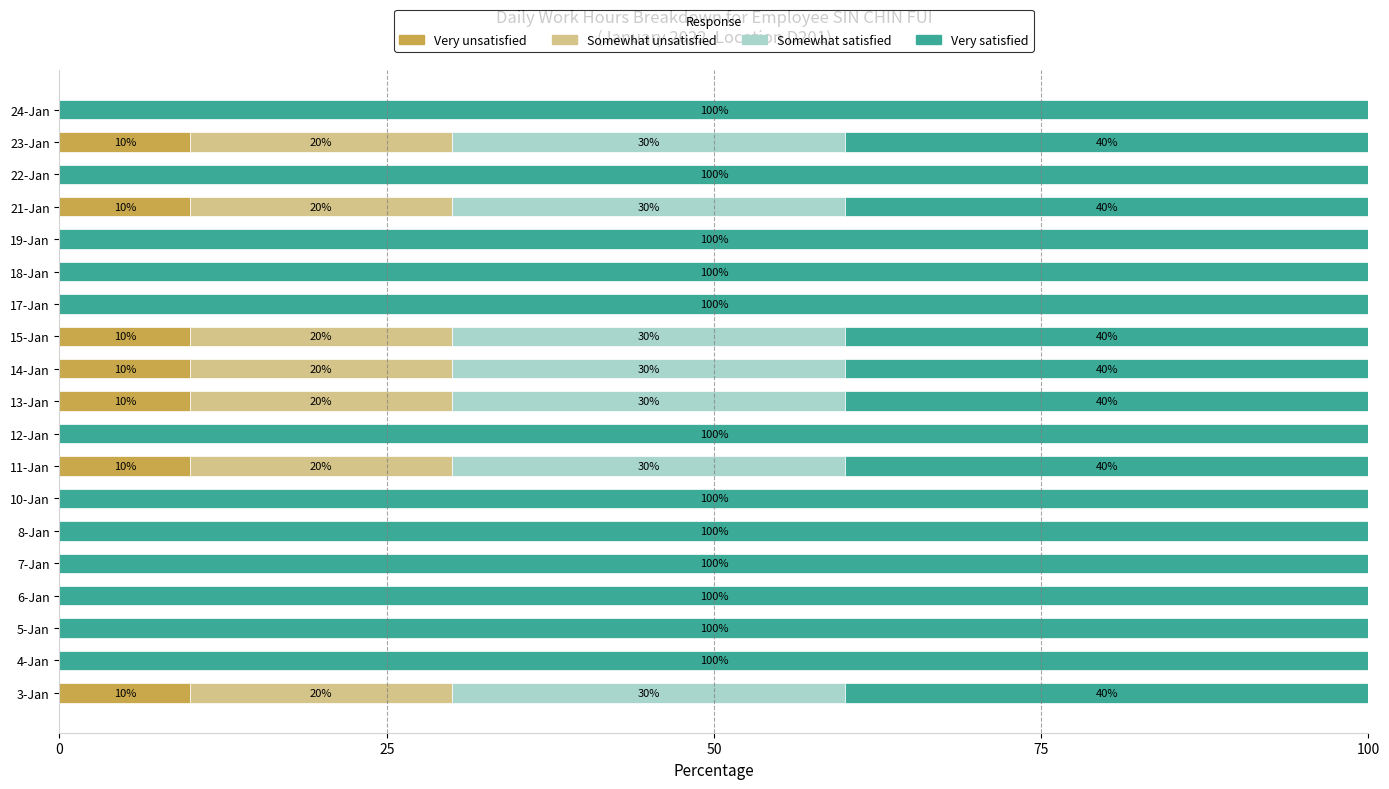

How many Very unsatisfied values are between 0 and 10?

19